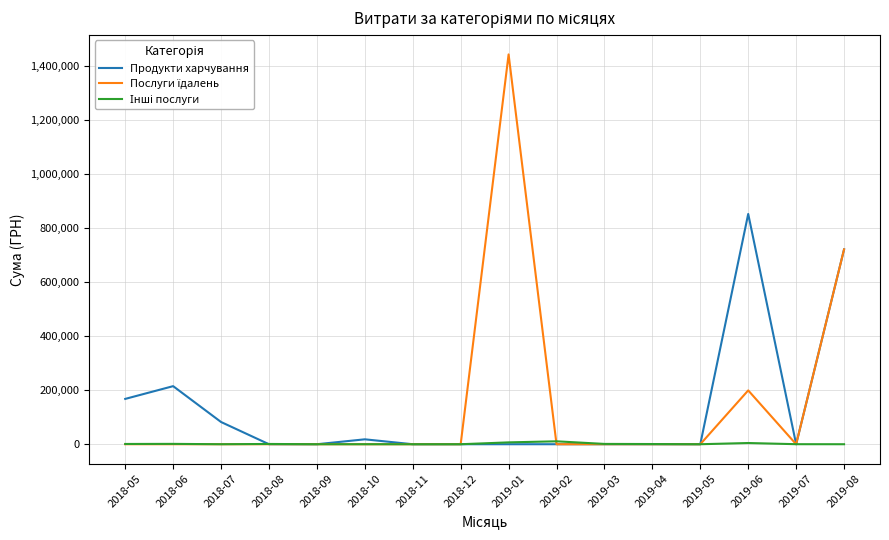

Where is Продукти харчування nearest to the value 425861?

2018-06